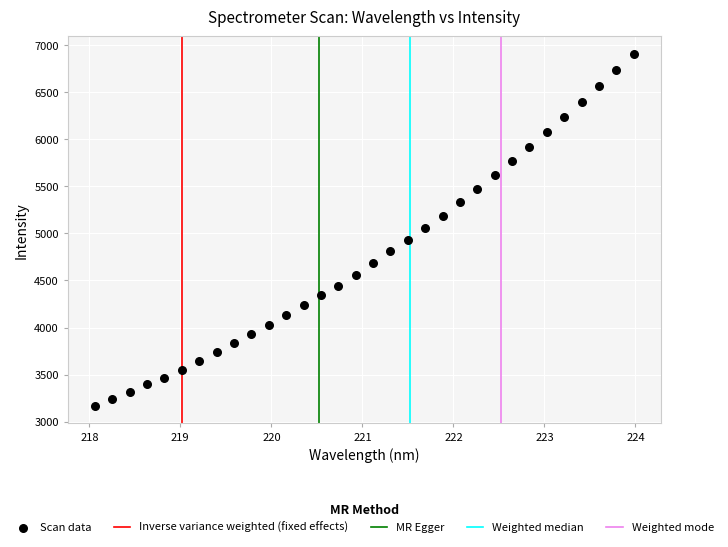

What is the range of X values (max minus min)?

5.9